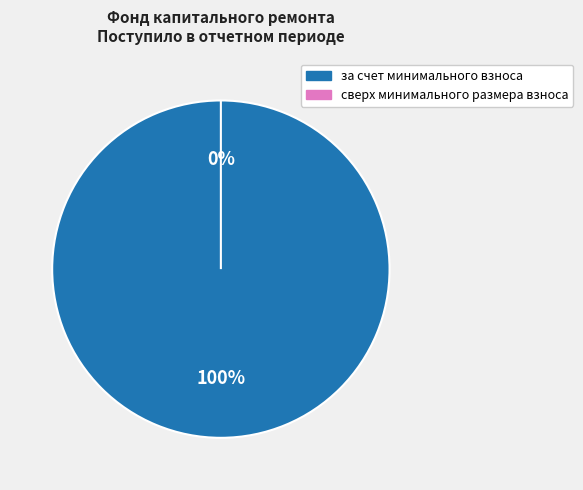

Is it true that за счет минимального взноса is 100% of the pie?

True